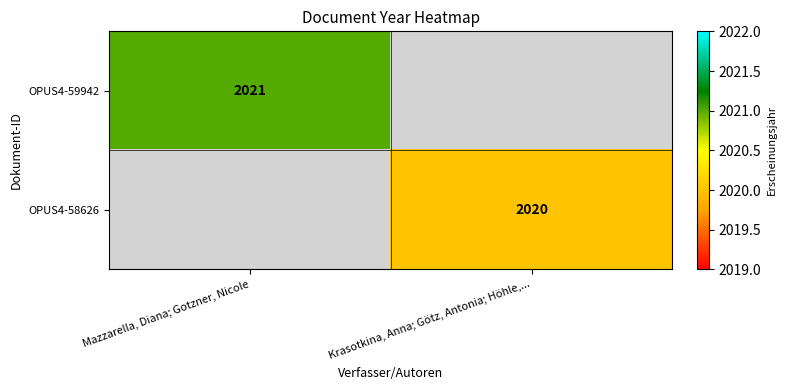

The value of OPUS4-58626 at Krasotkina, Anna; Götz, Antonia; Höhle,... is 2020. True or false?

True